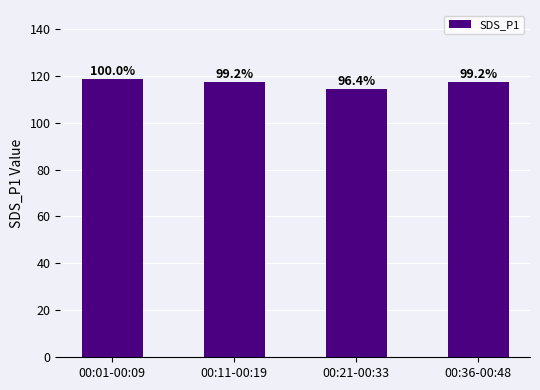

Reading left to right, list all the values displayed in this chart.

118.4	117.4	114.2	117.4